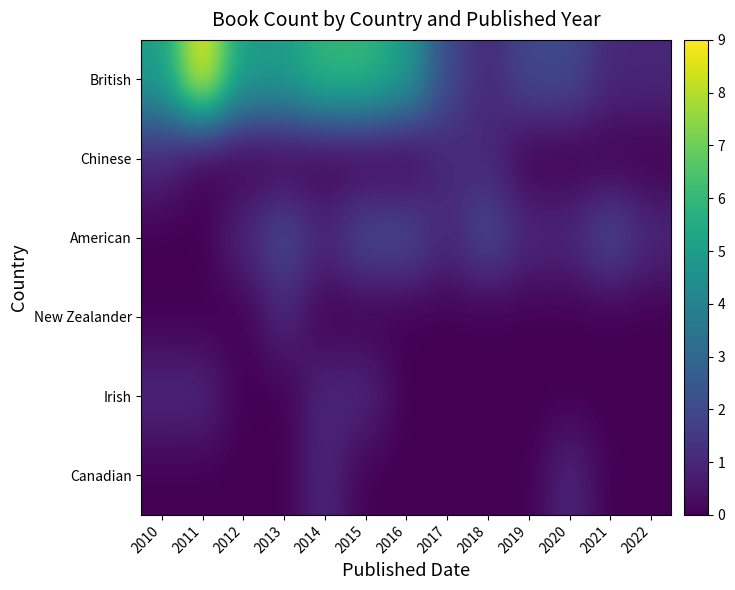

What is the difference between the highest and lowest values at 2010?

5